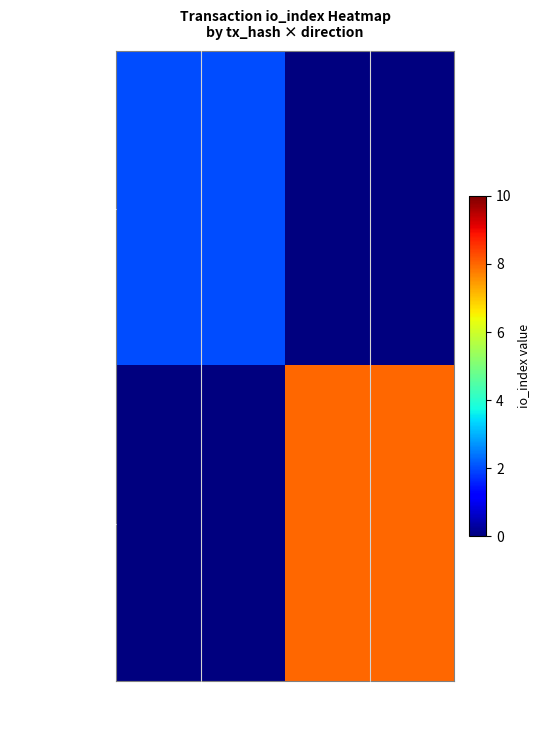

What is the total value across all series at 1?

8